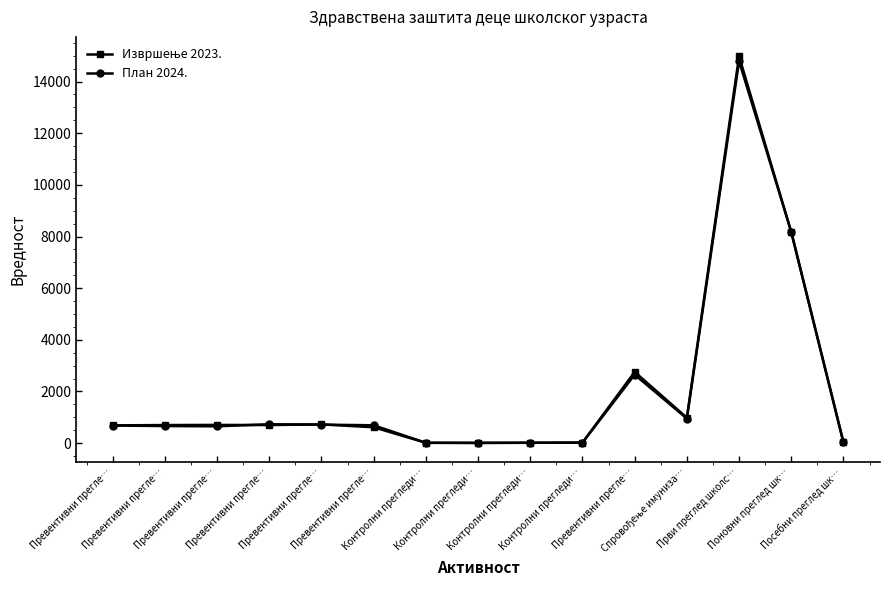

Where is План 2024. nearest to the value 7400?

Поновни преглед шк…